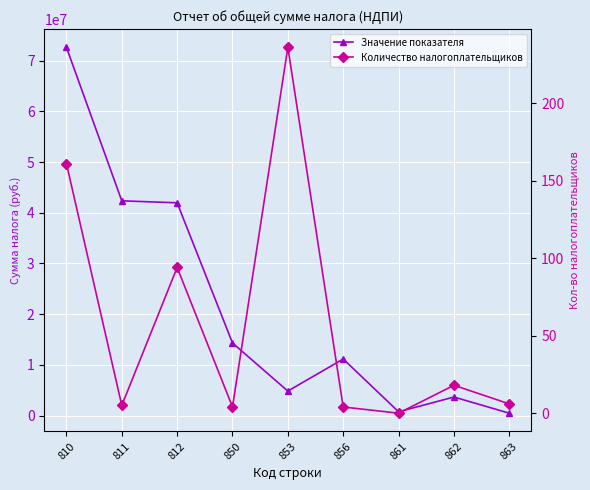

Which series has the largest range (max minus min)?

Значение показателя